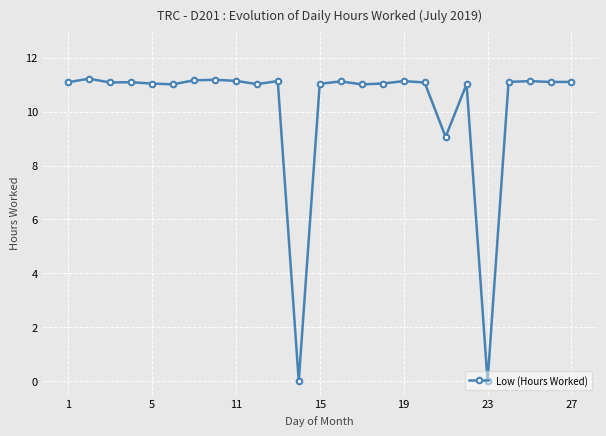

What is the greatest value displayed?

11.2